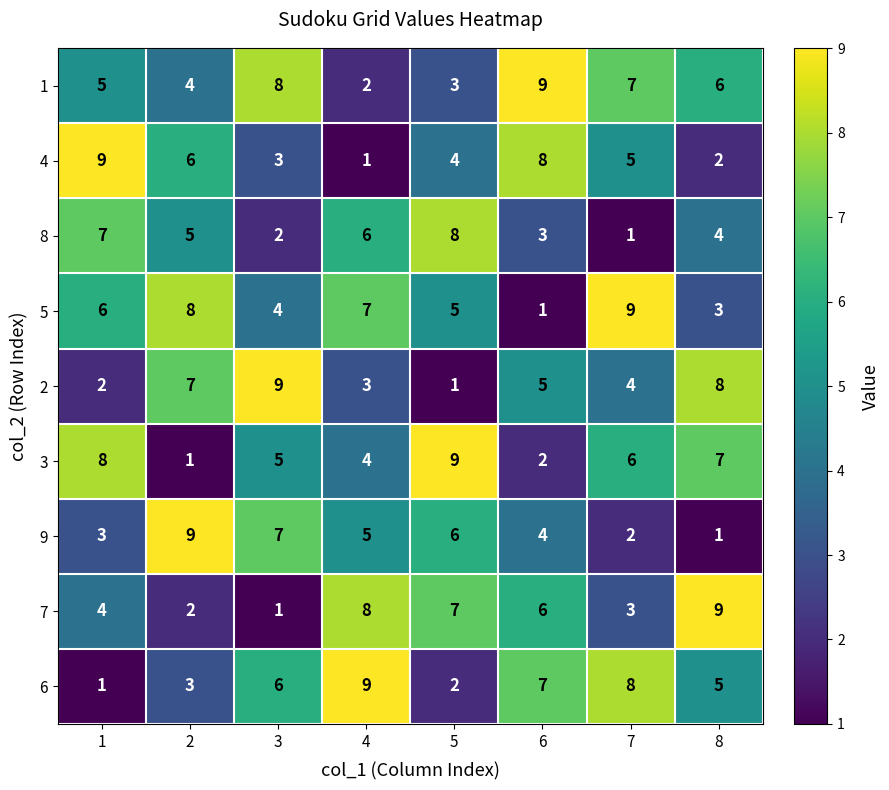

How many data points in 1 are less than 6?

4